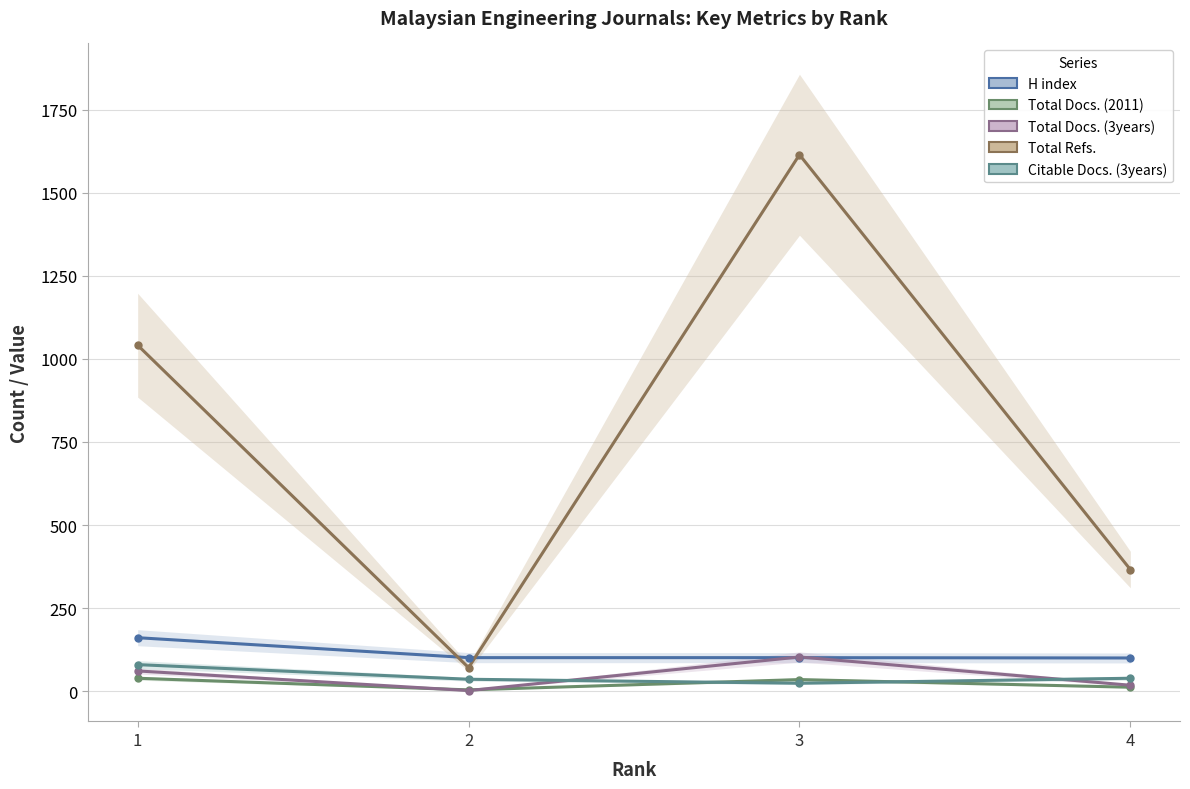

What is the average value of the Total Docs. (3years) series?

46